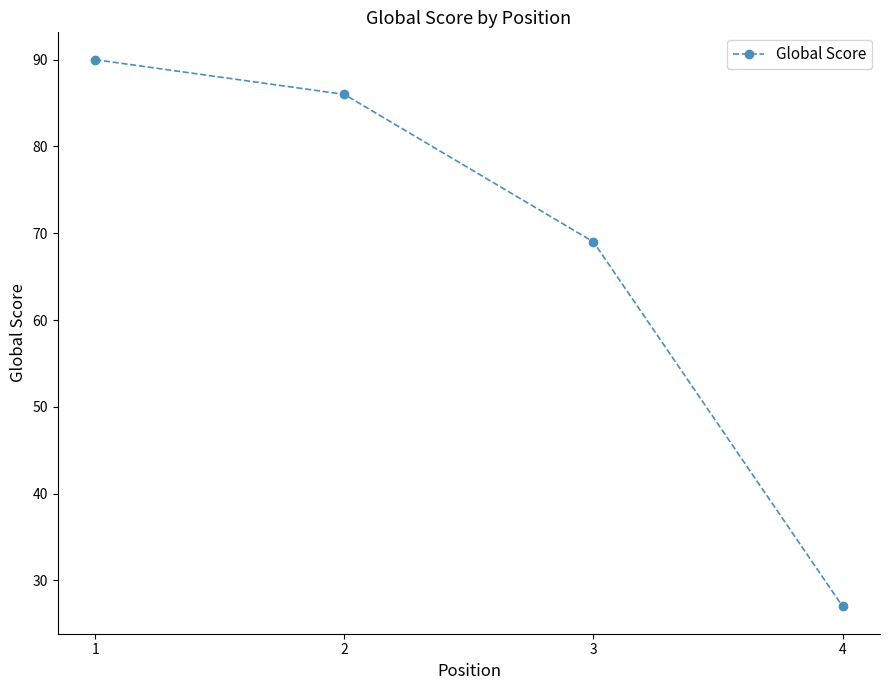

What is the value of the 1st point from the left?

90